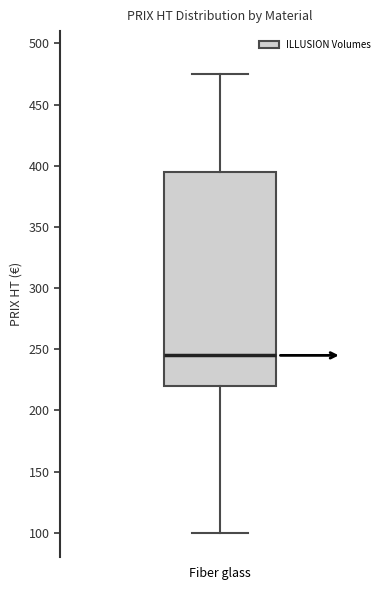

Read this box plot against the y-axis: the position of the median line, the range covered by the box, and the ends of both whiskers. The values are not printed on the chart, so give them approximately, as read against the axis.

median 245, box 220 to 395, whiskers 100 to 475